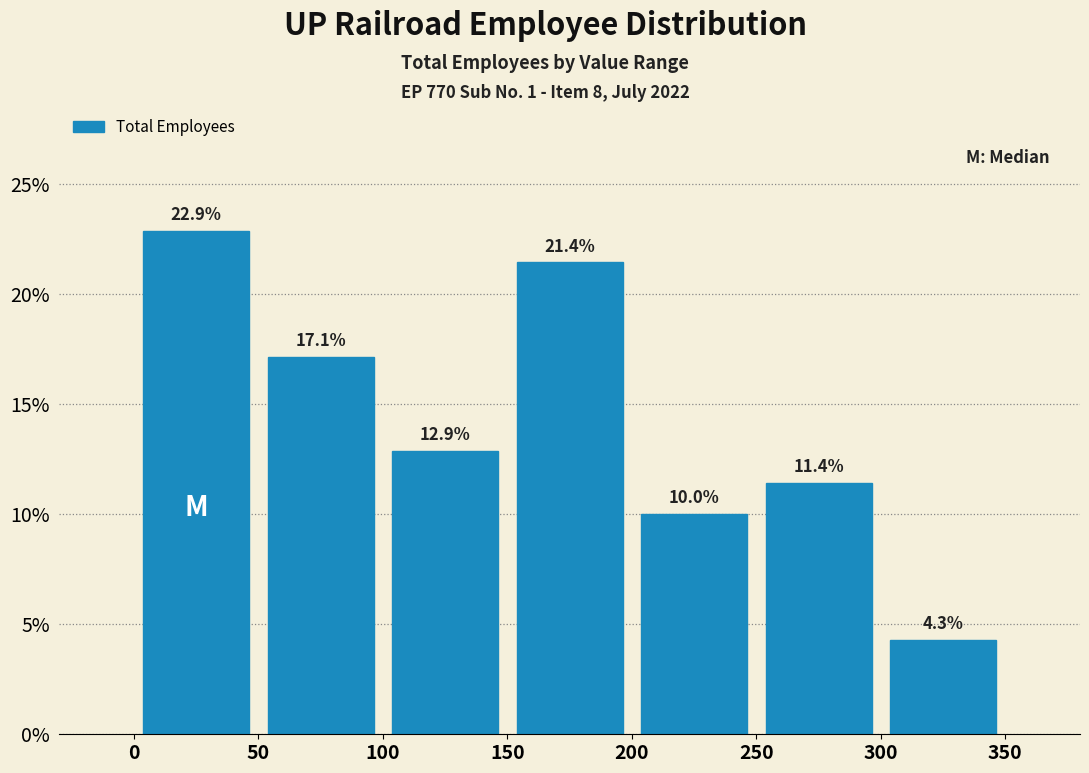

Over which range of the x-axis is the bar tallest?

0 to 50